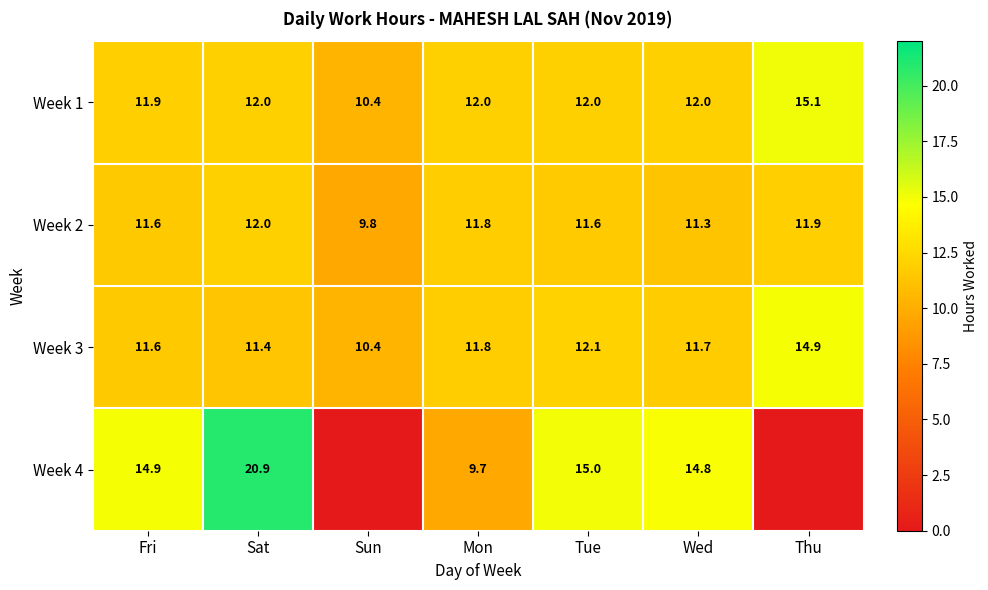

At which label does Week 3 first exceed 11?

Fri